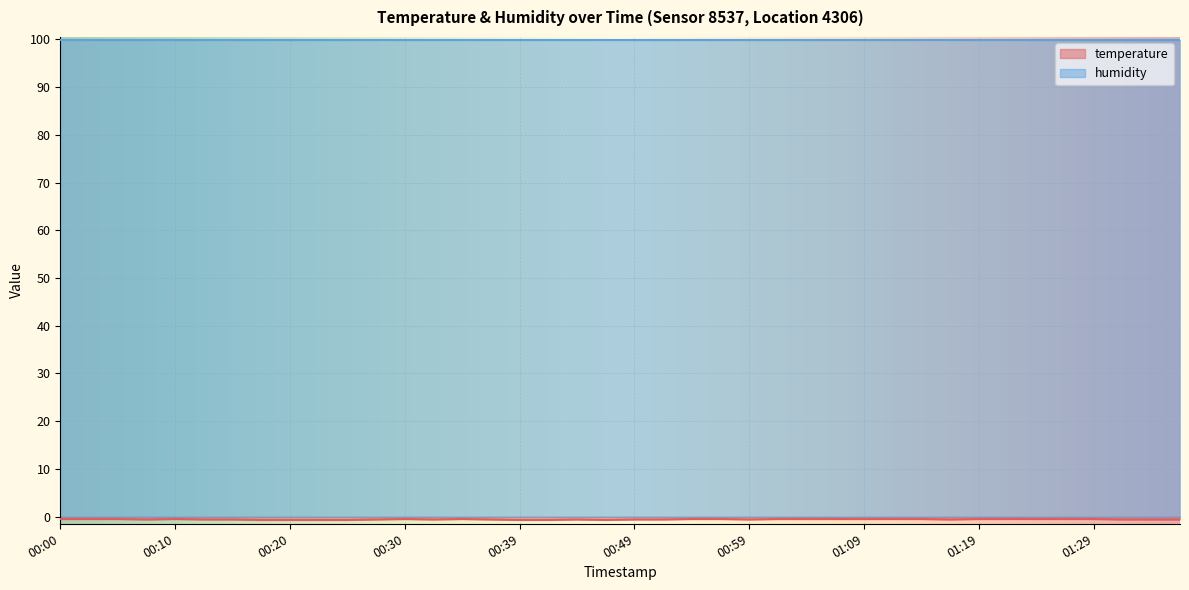

True or false: the data shows -0.2 at 01:21.

False